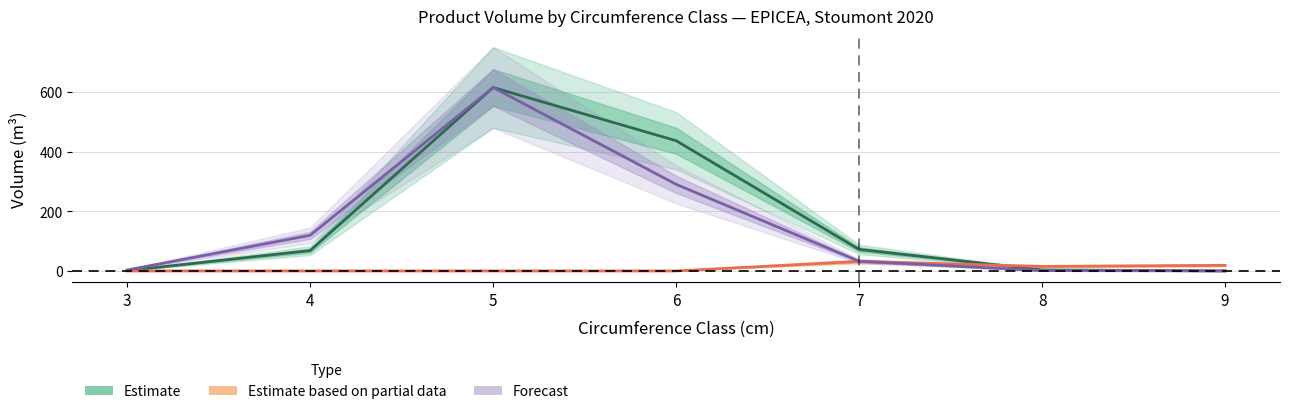

How many categories are shown in the chart?

7